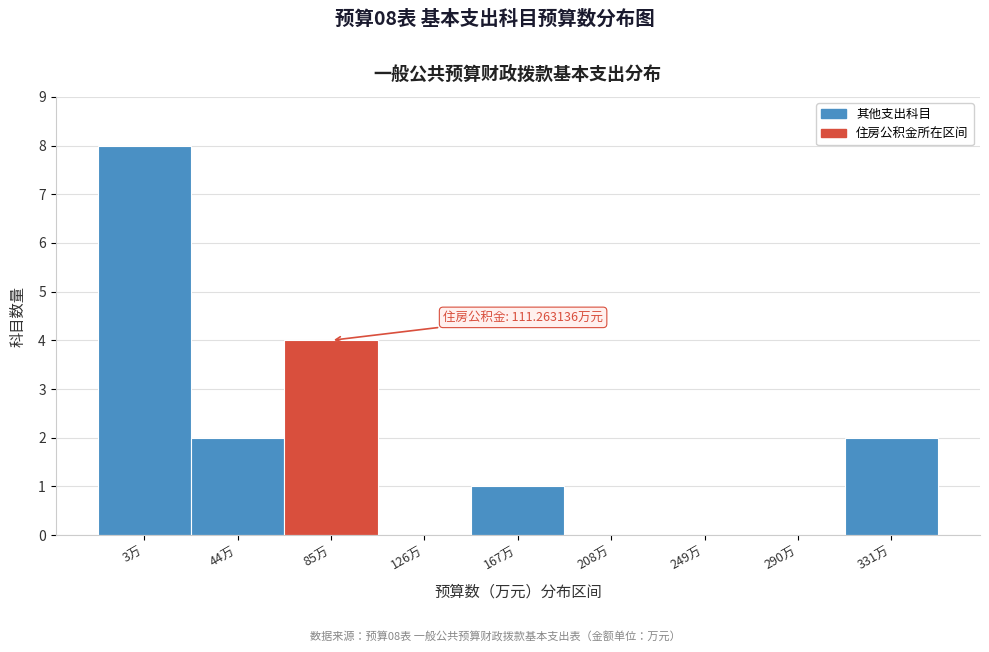

Reading left to right, what are all the values shown in this chart?

3万=8	44万=2	85万=4	126万=0	167万=1	208万=0	249万=0	290万=0	331万=2